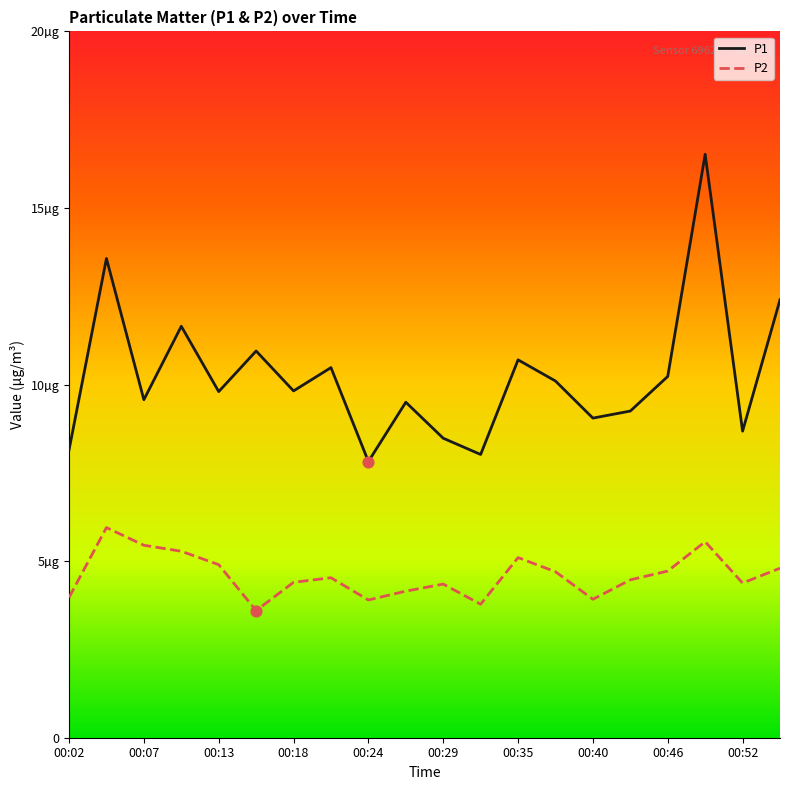

Does the chart have visible grid lines?

No